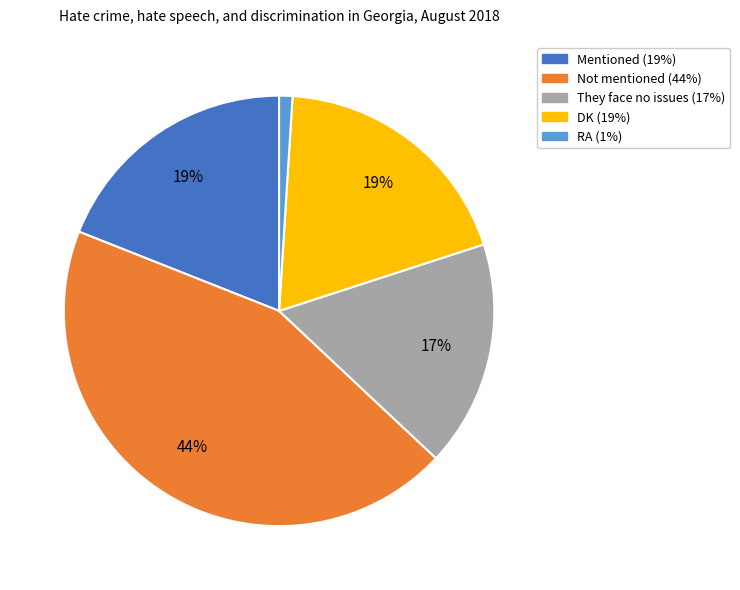

Do They face no issues and DK together represent more than half of the pie?

No